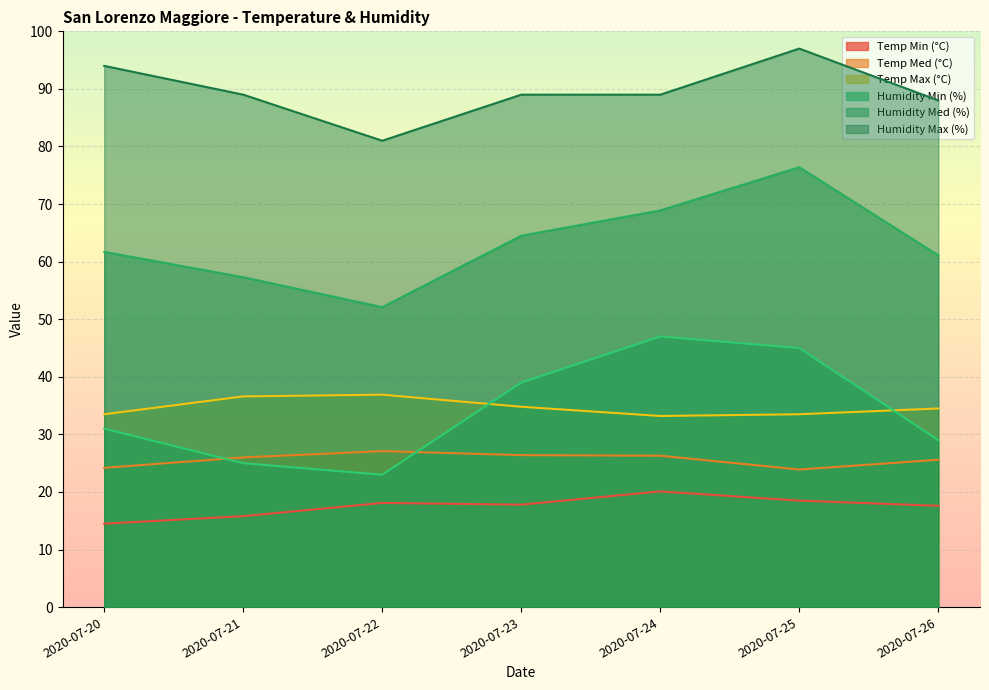

What is the value of the Temp Med (°C) point at the 6th from the left?

23.9